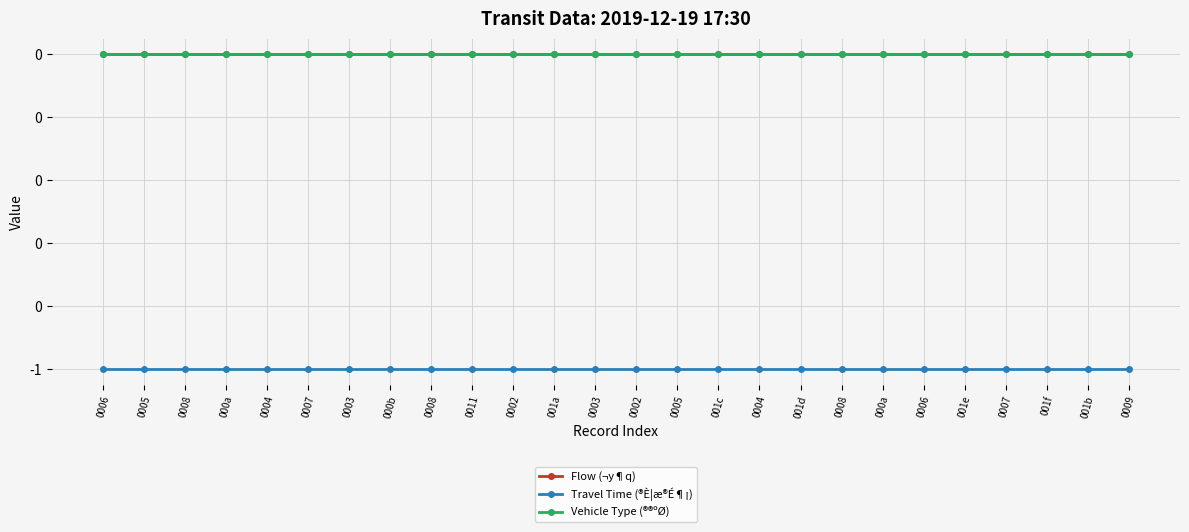

True or false: Vehicle Type (®®ºØ) and Flow (¬y¶q) cross at least once.

False